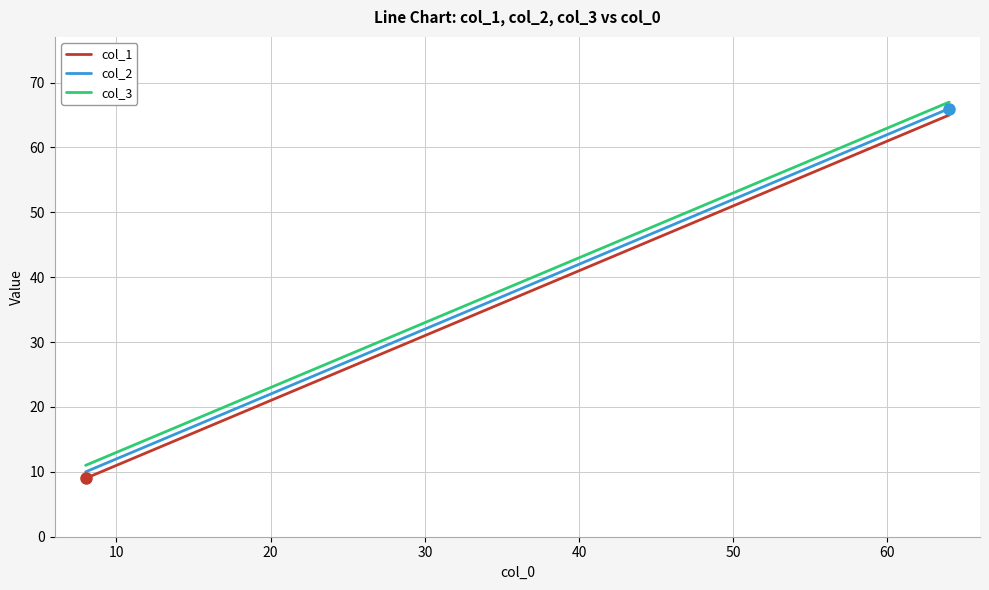

True or false: col_2 has more than 2 points higher than both neighbors.

False